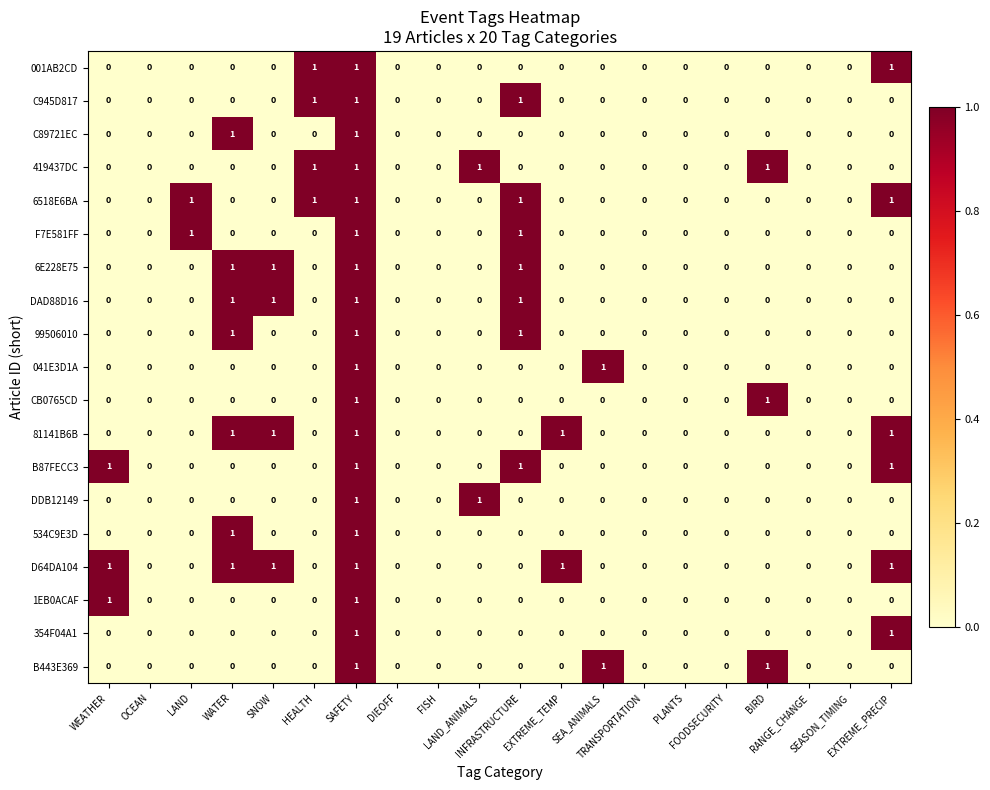

Which series has the largest total across all categories?

D64DA104